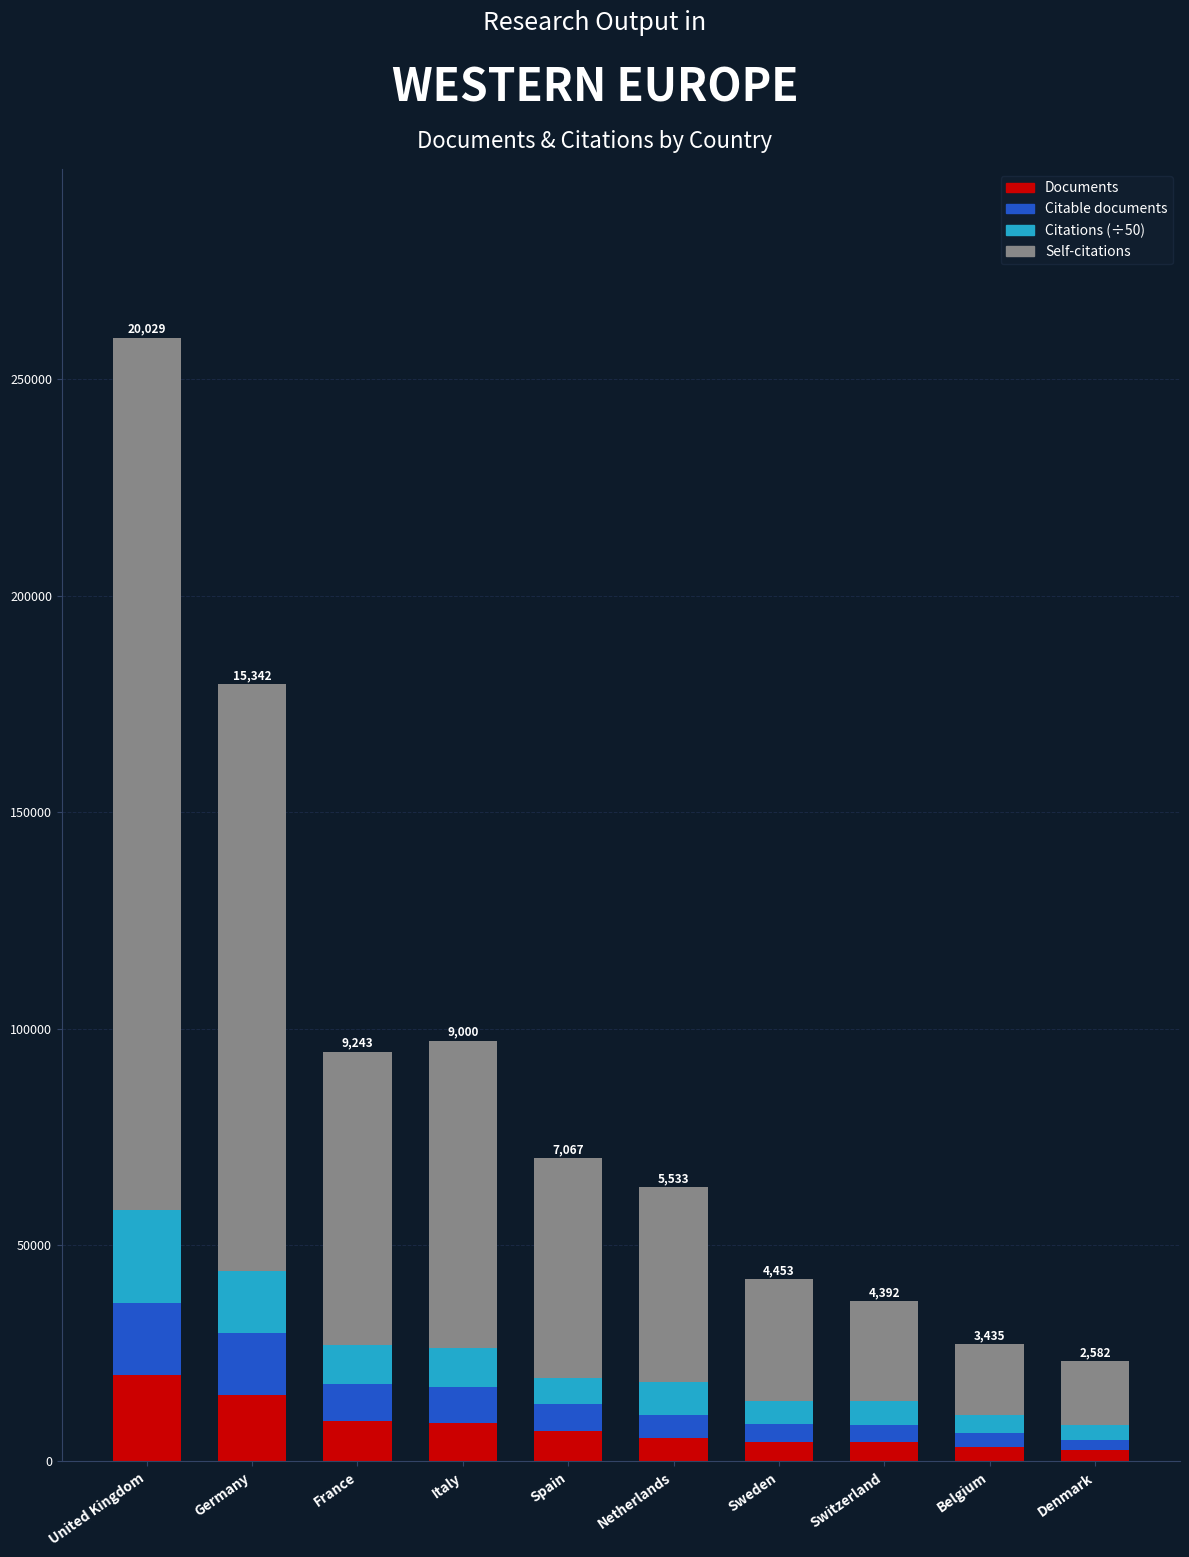

How many series are shown in this chart?

4